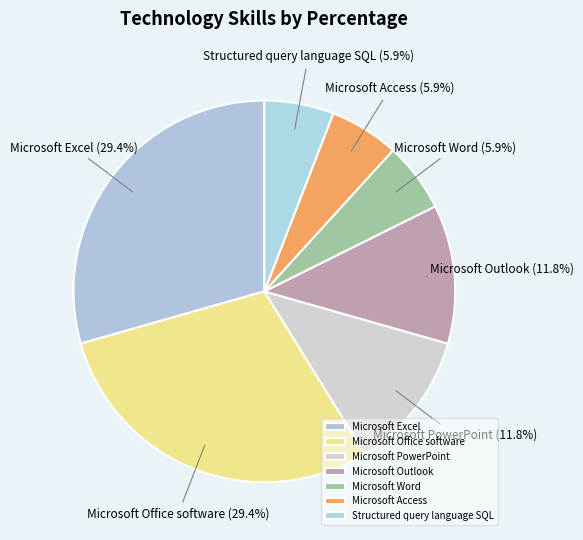

To the nearest percent, what is the average slice percentage?

14%